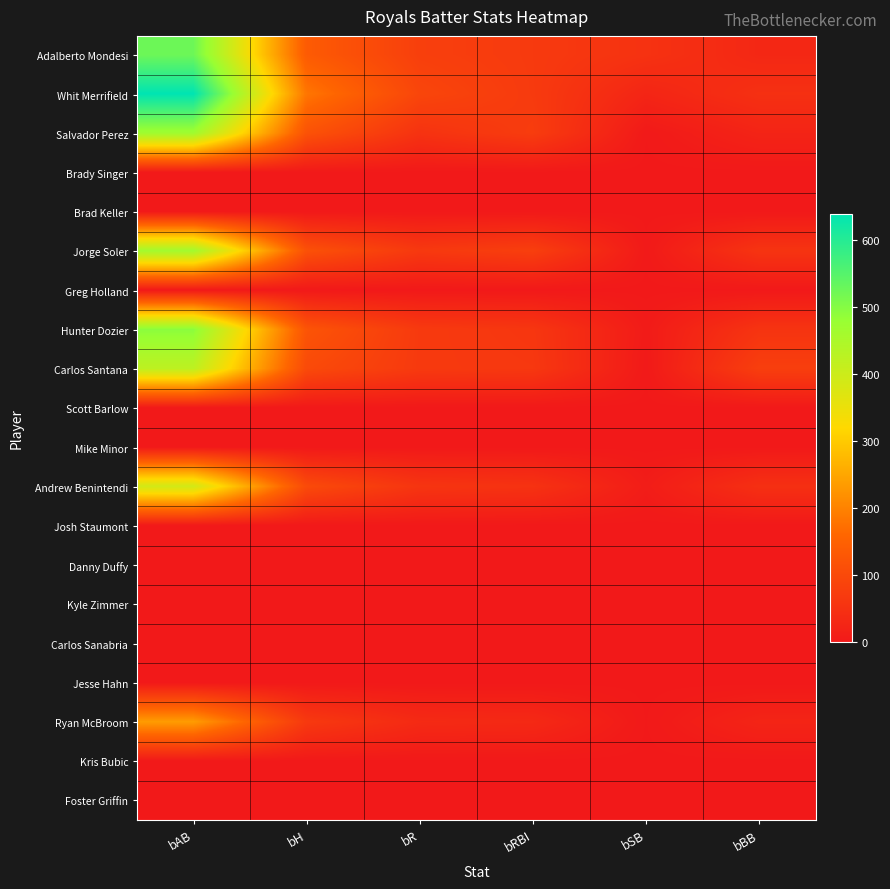

Reading left to right, what are all the values shown in this chart?

Adalberto Mondesi: bAB=524.2	bH=137.6	bR=79.2	bRBI=68.7	bSB=52.2	bBB=30.4
Whit Merrifield: bAB=638.7	bH=182.4	bR=92.9	bRBI=69.3	bSB=25.4	bBB=48.3
Salvador Perez: bAB=468.1	bH=119.3	bR=53.0	bRBI=73.7	bSB=1.6	bBB=22.7
Brady Singer: bAB=0.0	bH=0.0	bR=0.0	bRBI=0.0	bSB=0.0	bBB=0.0
Brad Keller: bAB=0.0	bH=0.0	bR=0.0	bRBI=0.0	bSB=0.0	bBB=0.0
Jorge Soler: bAB=463.2	bH=116.7	bR=65.8	bRBI=78.7	bSB=2.5	bBB=56.0
Greg Holland: bAB=0.0	bH=0.0	bR=0.0	bRBI=0.0	bSB=0.0	bBB=0.0
Hunter Dozier: bAB=492.6	bH=123.5	bR=67.9	bRBI=60.9	bSB=4.7	bBB=55.5
Carlos Santana: bAB=421.8	bH=102.0	bR=67.5	bRBI=63.8	bSB=2.0	bBB=78.0
Scott Barlow: bAB=0.0	bH=0.0	bR=0.0	bRBI=0.0	bSB=0.0	bBB=0.0
Mike Minor: bAB=0.0	bH=0.0	bR=0.0	bRBI=0.0	bSB=0.0	bBB=0.0
Andrew Benintendi: bAB=390.5	bH=102.6	bR=57.8	bRBI=52.2	bSB=8.3	bBB=46.8
Josh Staumont: bAB=0.0	bH=0.0	bR=0.0	bRBI=0.0	bSB=0.0	bBB=0.0
Danny Duffy: bAB=0.0	bH=0.0	bR=0.0	bRBI=0.0	bSB=0.0	bBB=0.0
Kyle Zimmer: bAB=0.0	bH=0.0	bR=0.0	bRBI=0.0	bSB=0.0	bBB=0.0
Carlos Sanabria: bAB=0.0	bH=0.0	bR=0.0	bRBI=0.0	bSB=0.0	bBB=0.0
Jesse Hahn: bAB=0.0	bH=0.0	bR=0.0	bRBI=0.0	bSB=0.0	bBB=0.0
Ryan McBroom: bAB=235.3	bH=66.6	bR=35.7	bRBI=33.1	bSB=1.1	bBB=23.8
Kris Bubic: bAB=0.0	bH=0.0	bR=0.0	bRBI=0.0	bSB=0.0	bBB=0.0
Foster Griffin: bAB=0.0	bH=0.0	bR=0.0	bRBI=0.0	bSB=0.0	bBB=0.0